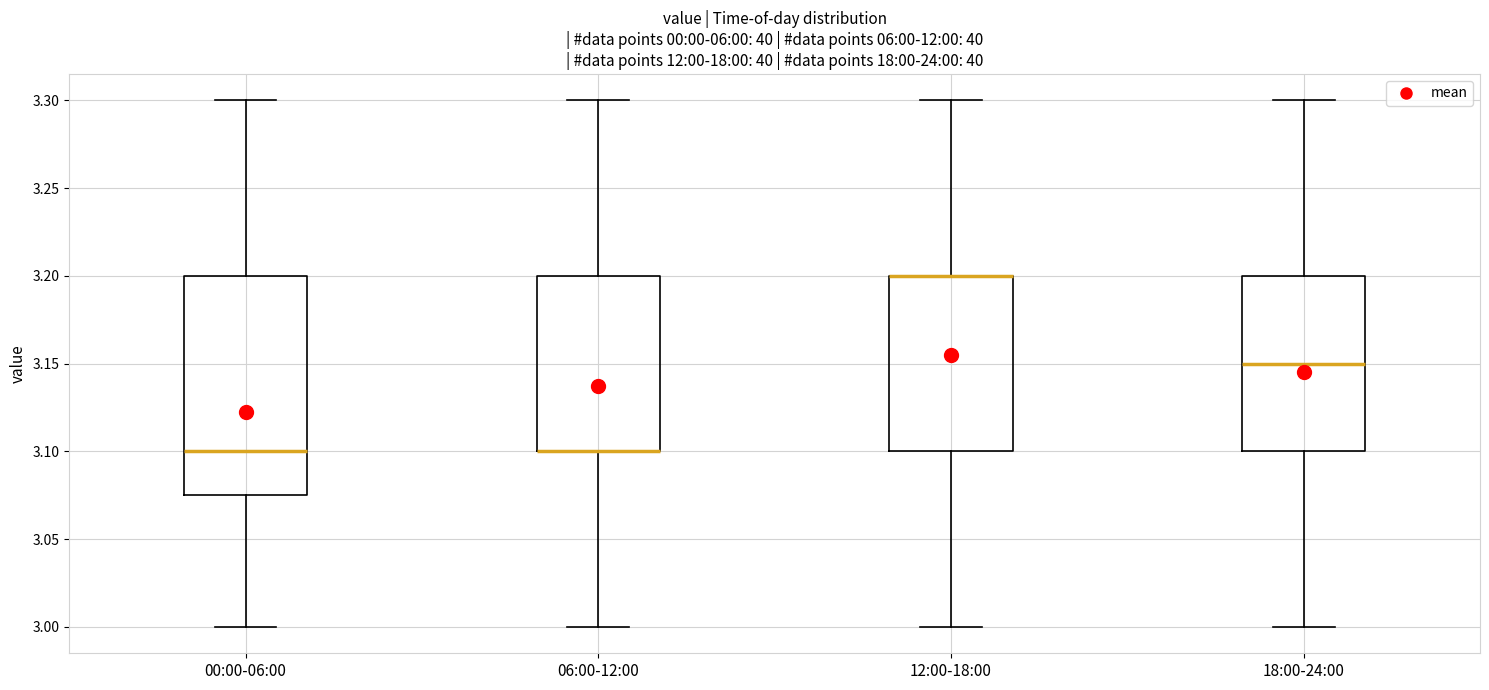

Which box is the tallest, from its lower edge to its upper edge?

00:00-06:00